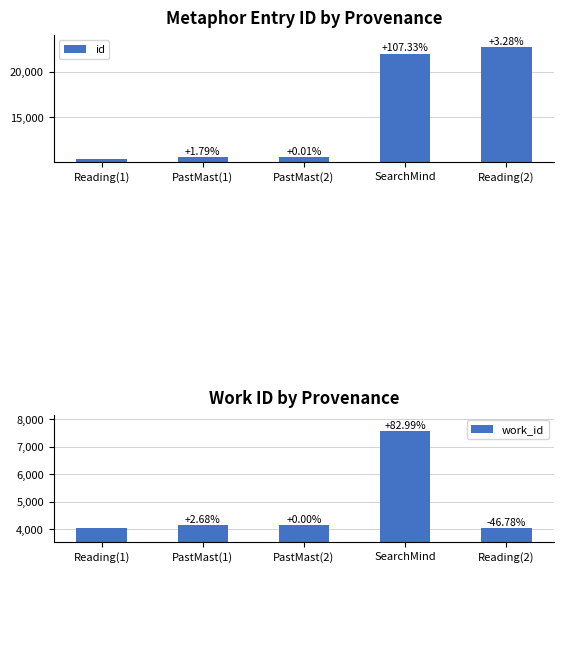

How many values in the work_id series are below 4132?

2